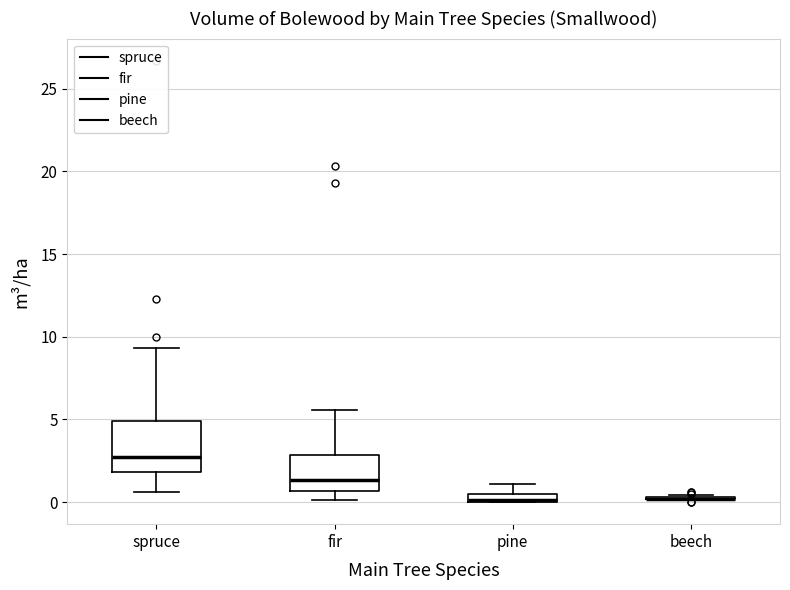

Where is the lower edge of the box for fir on the y-axis? The values are not printed on the chart, so give them approximately, as read against the axis.

0.5